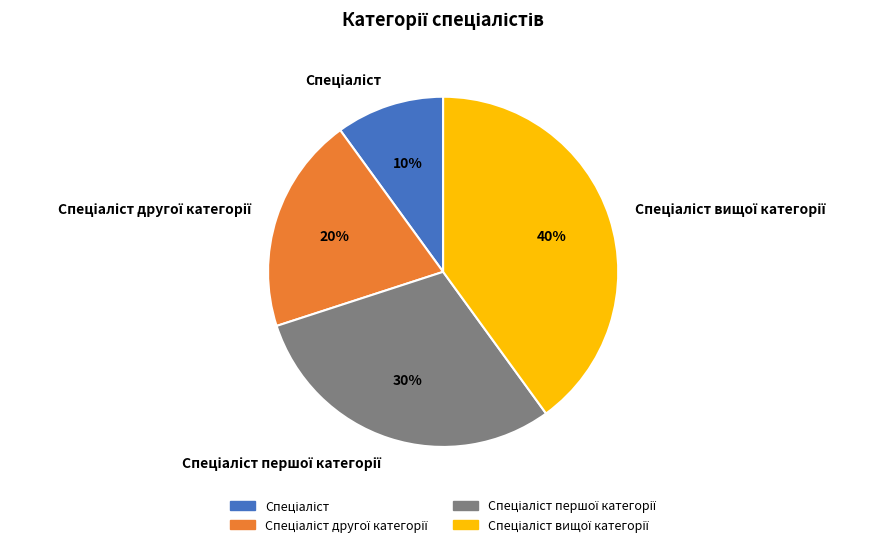

Is there any slice that represents more than half of the pie?

No